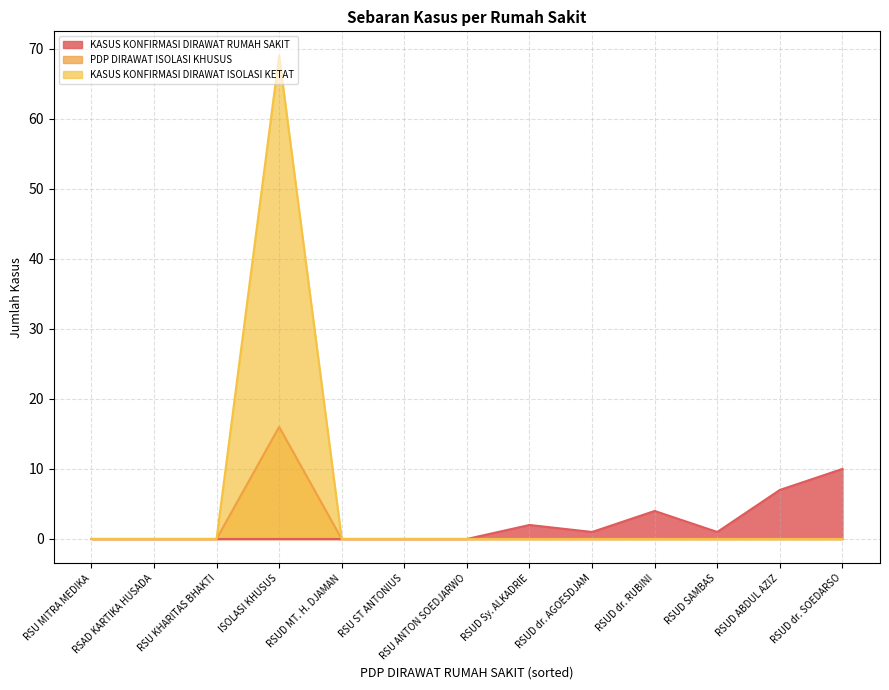

What is the difference between the KASUS KONFIRMASI DIRAWAT RUMAH SAKIT values at RSUD dr. RUBINI and RSUD ABDUL AZIZ?

3